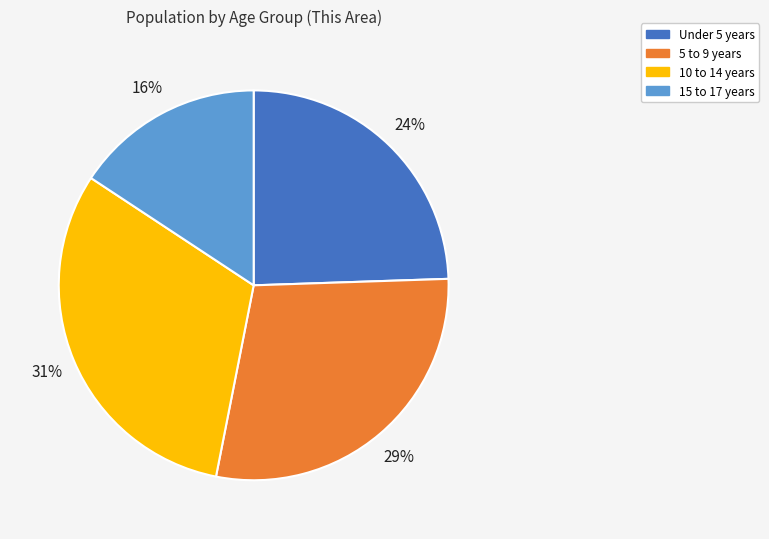

The 10 to 14 years slice represents 31% of the pie. True or false?

True